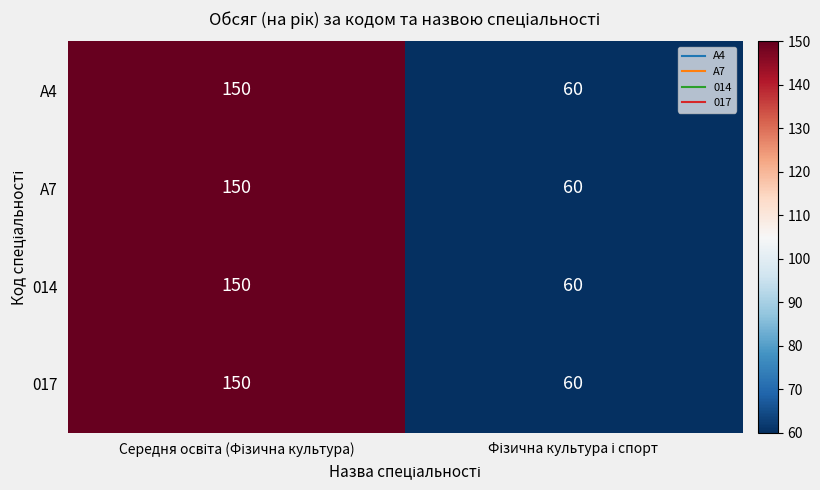

What is the maximum value shown in the chart?

150